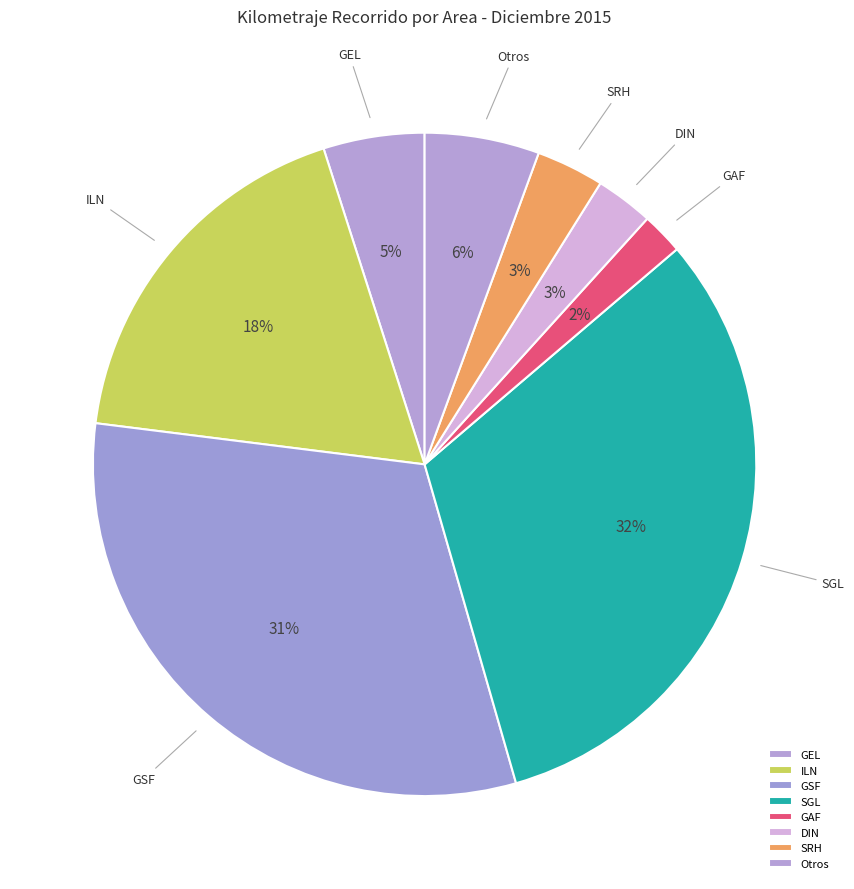

Count the number of slices in the pie.

8